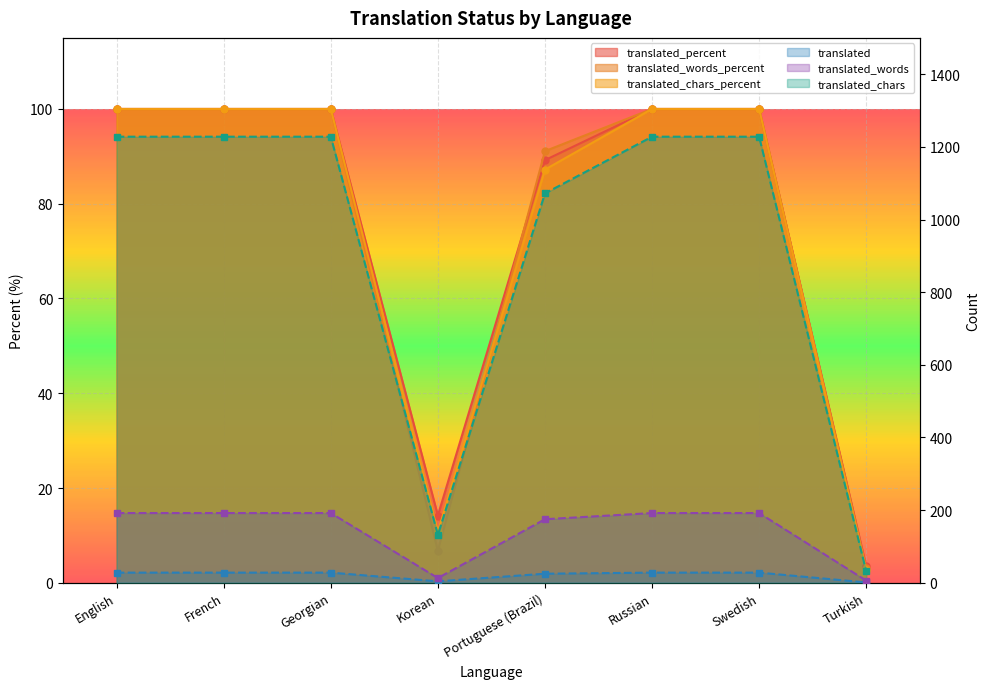

What is the difference between the translated_chars_percent values at Turkish and Swedish?

97.4